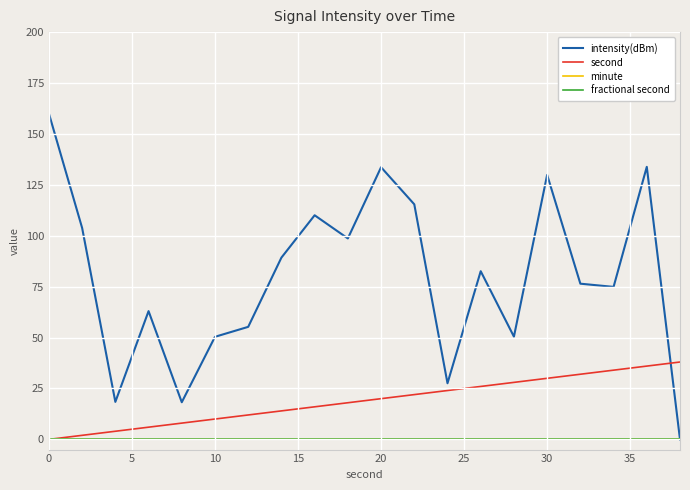

Does the chart have visible grid lines?

Yes